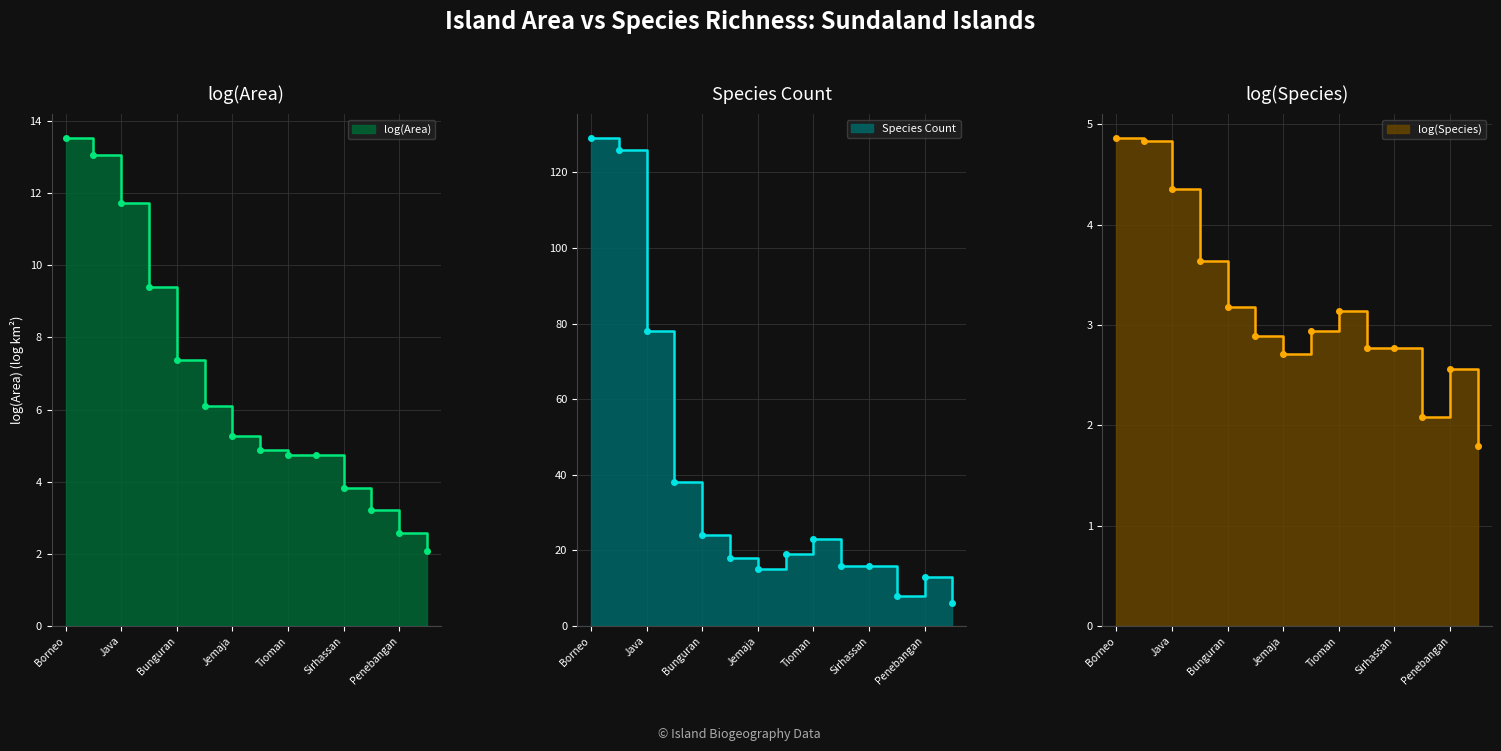

What is the total value across all series at Redang?

13.3